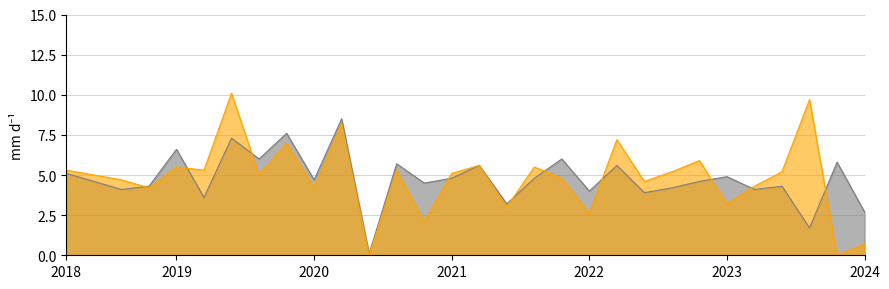

What is the spread (max minus min) of values at 2022?

1.4